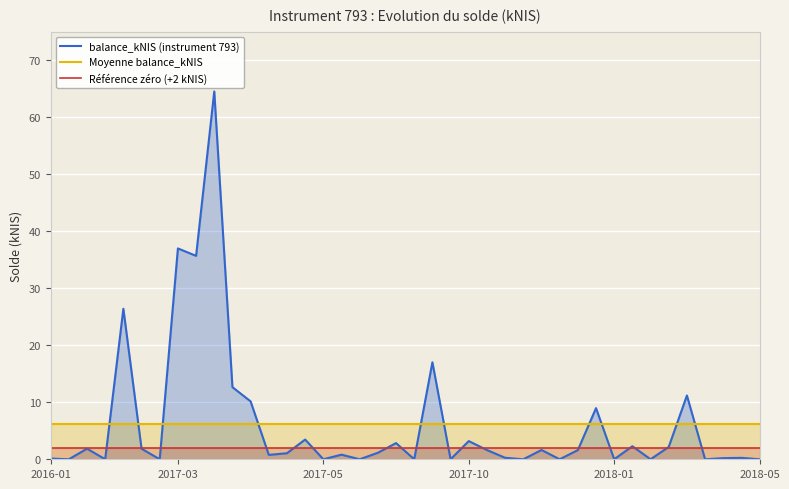

What is the difference between the balance_kNIS (instrument 793) values at 2016-01 and 36?

0.1